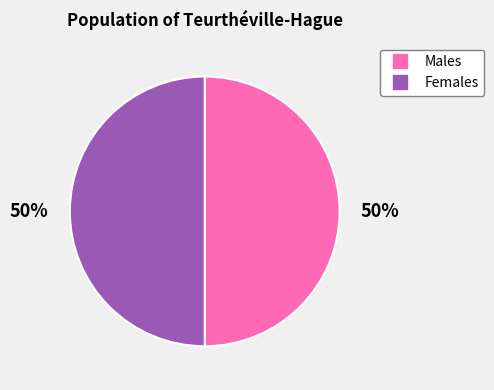

To the nearest percent, what is the average slice percentage?

50%